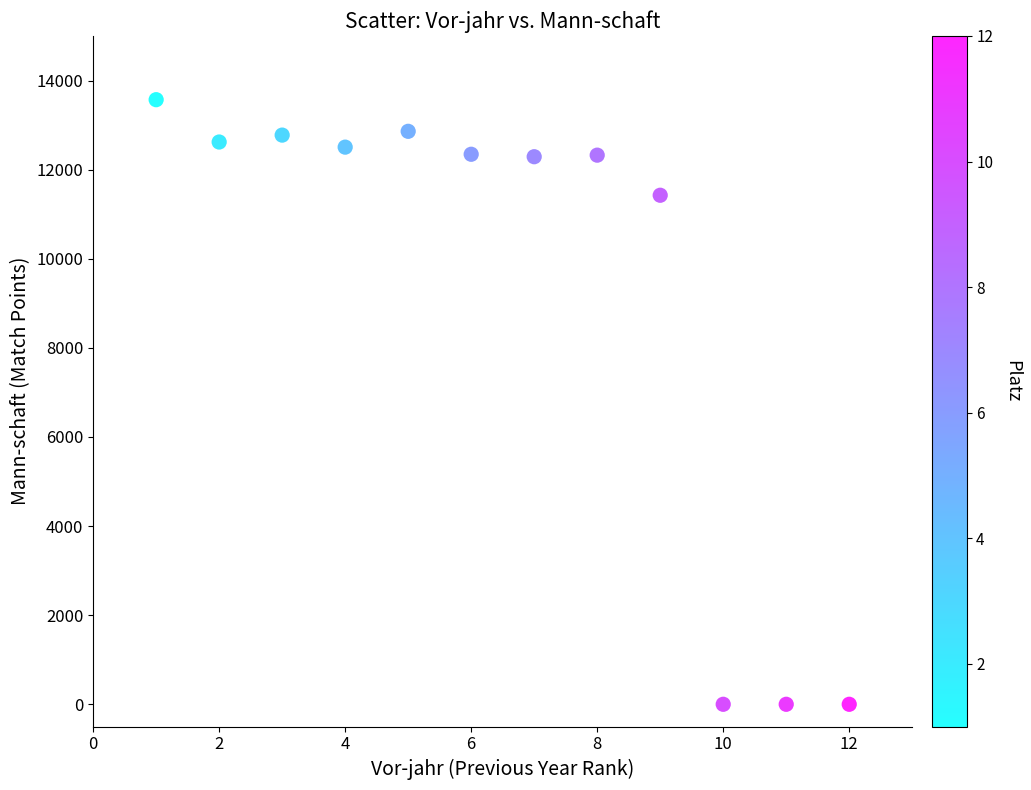

What Y value in the scatter plot is closest to 6785?

11425